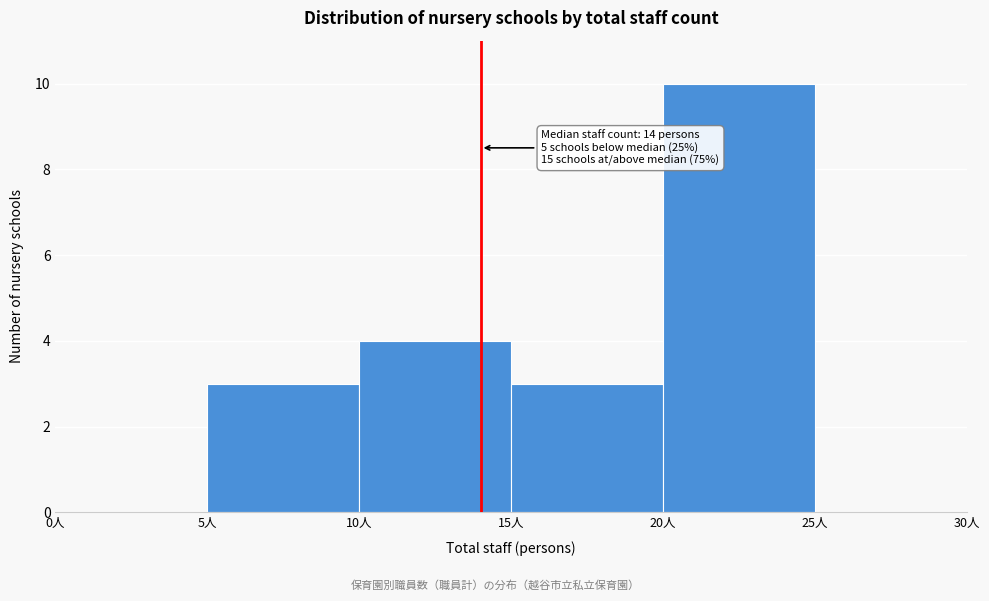

Which range on the x-axis has the tallest bar?

20 to 25